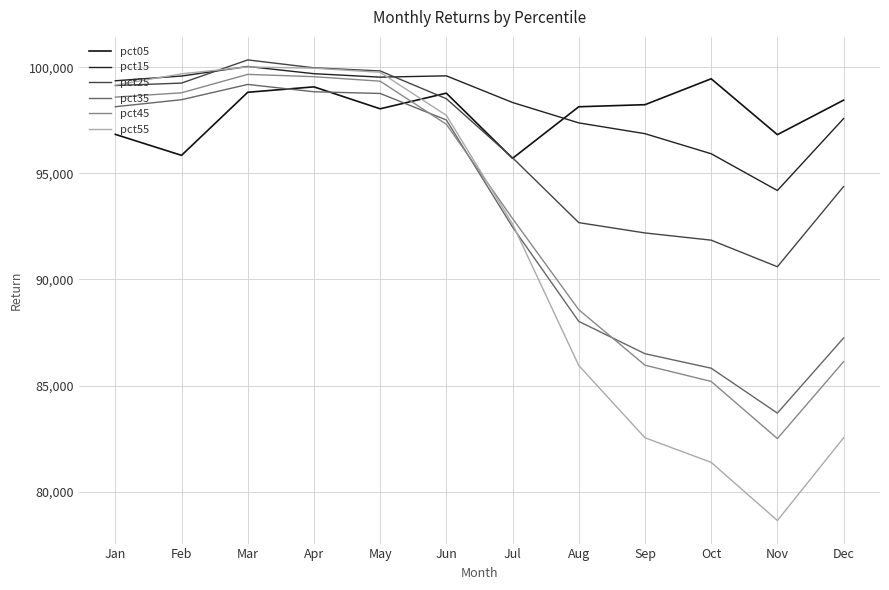

Which series ends up on top after the final intersection of pct05 and pct25?

pct05